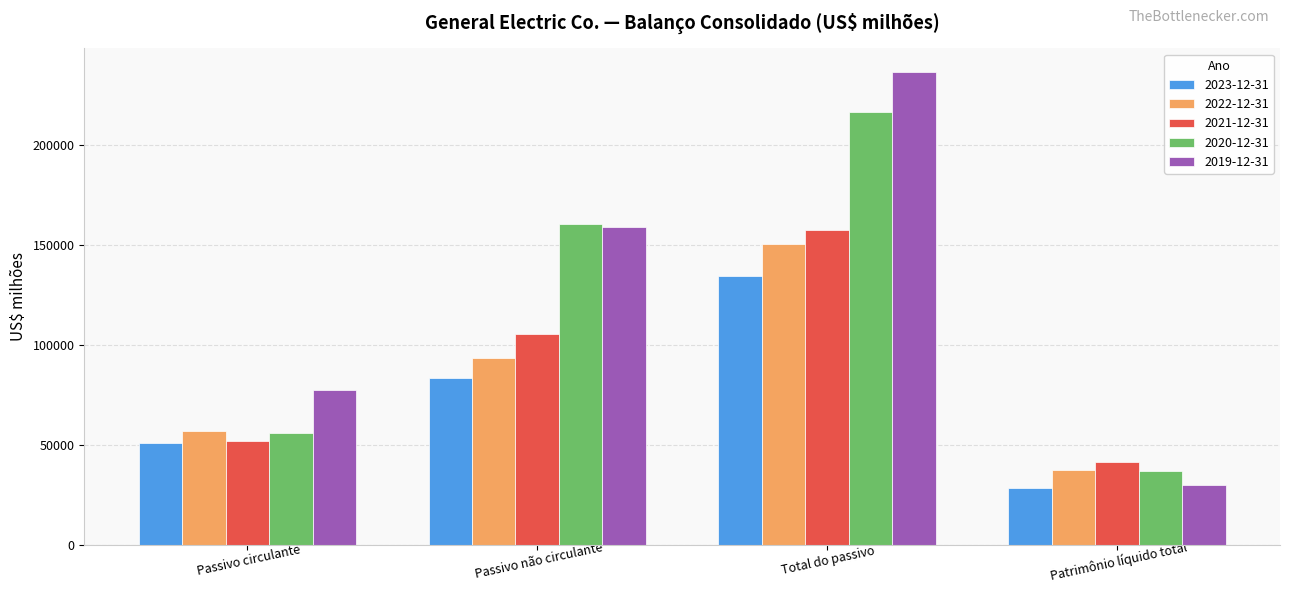

True or false: 2022-12-31 has a value of 56947 at Passivo circulante.

True